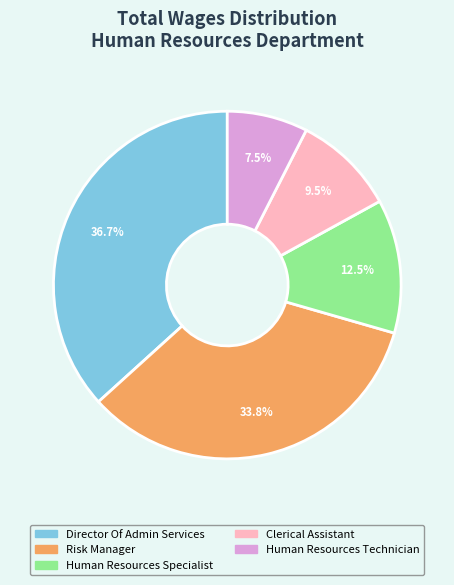

The Director Of Admin Services slice represents 45% of the pie. True or false?

False